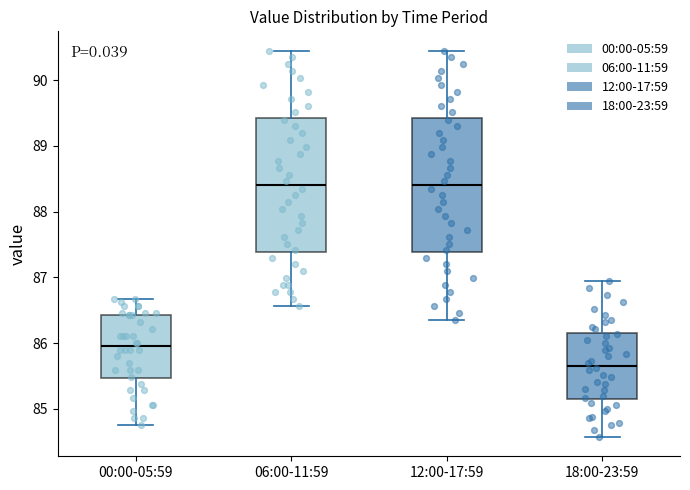

Reading left to right, transcribe this box plot: for each box, give where its median line is, the range the box spans, and where its two whiskers end, as read against the y-axis. The values are not printed on the chart, so give them approximately, as read against the axis.

00:00-05:59: median 86.0, box 85.5 to 86.4, whiskers 84.8 to 86.7
06:00-11:59: median 88.4, box 87.4 to 89.4, whiskers 86.6 to 90.5
12:00-17:59: median 88.4, box 87.4 to 89.4, whiskers 86.4 to 90.5
18:00-23:59: median 85.7, box 85.2 to 86.2, whiskers 84.6 to 86.9